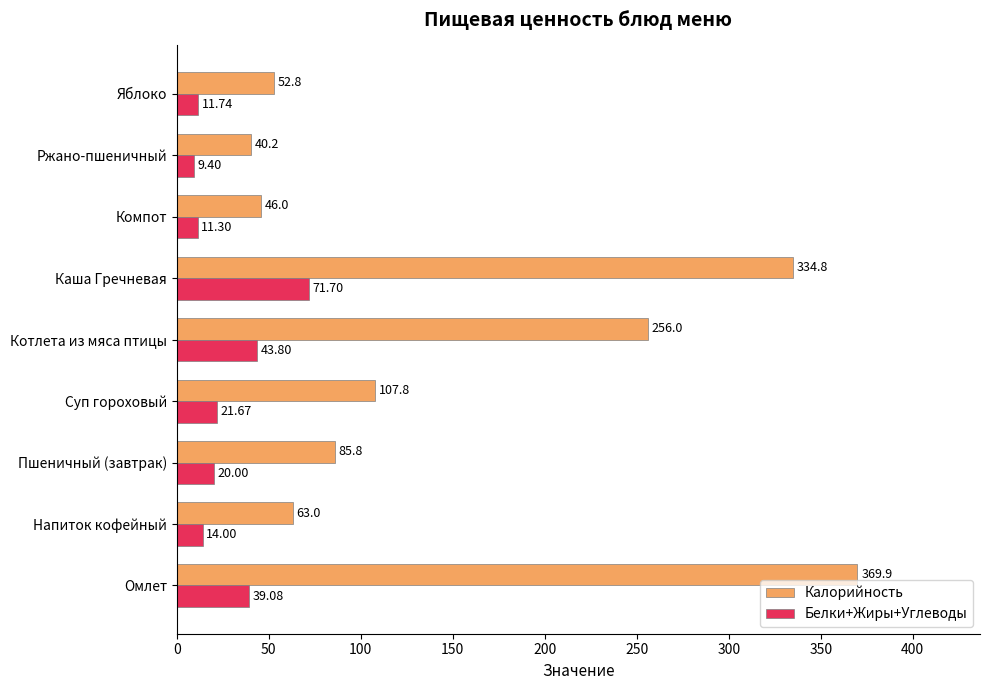

Rank the series at Яблоко from lowest to highest value.

Белки+Жиры+Углеводы, Калорийность